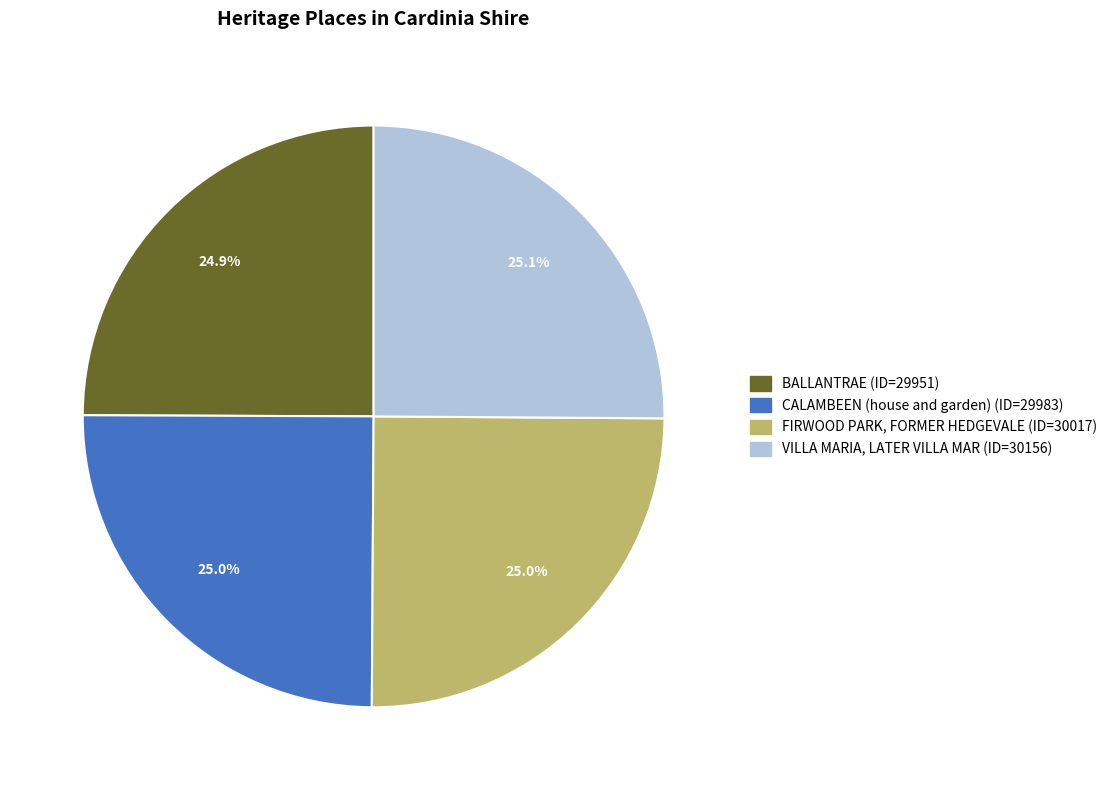

Combined, what portion of the pie is FIRWOOD PARK, FORMER HEDGEVALE and CALAMBEEN (house and garden)?

50.0%